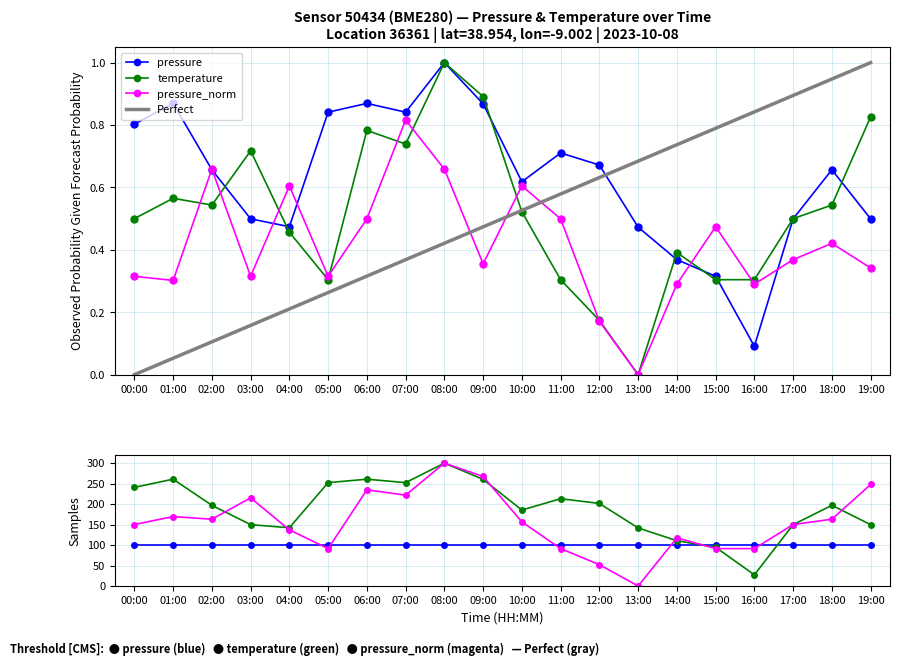

The value of temperature at 11:00 is 0.3. True or false?

True